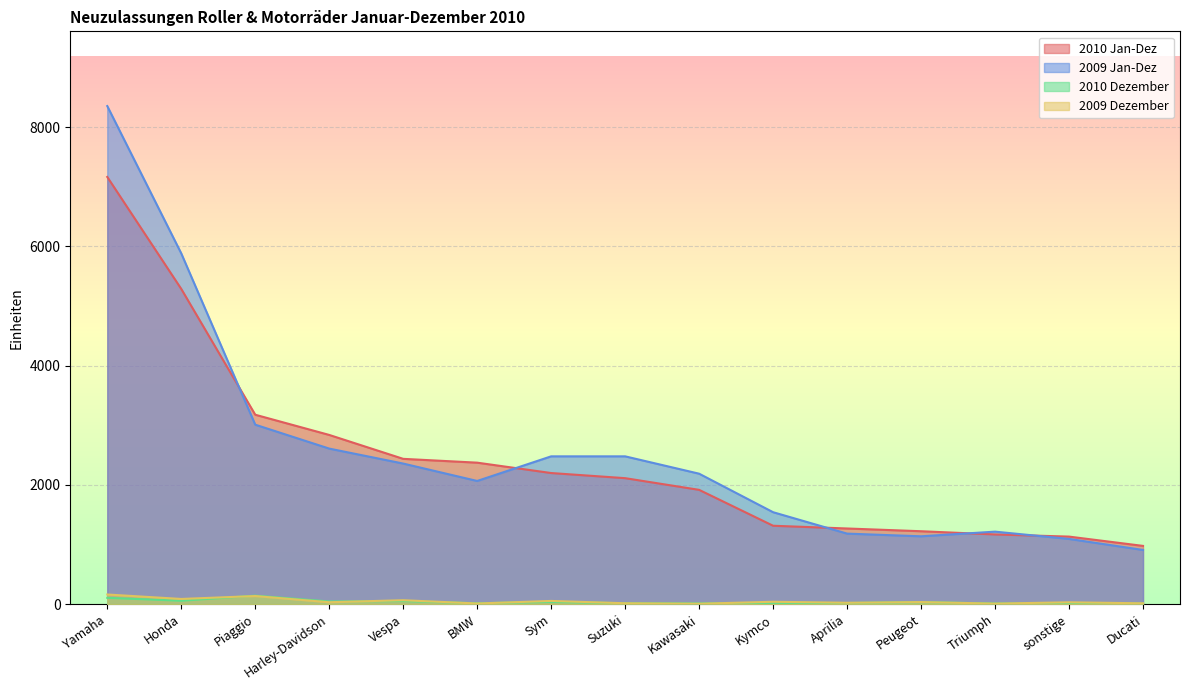

What is the difference between the maximum and minimum values in the 2010 Dezember series?

133